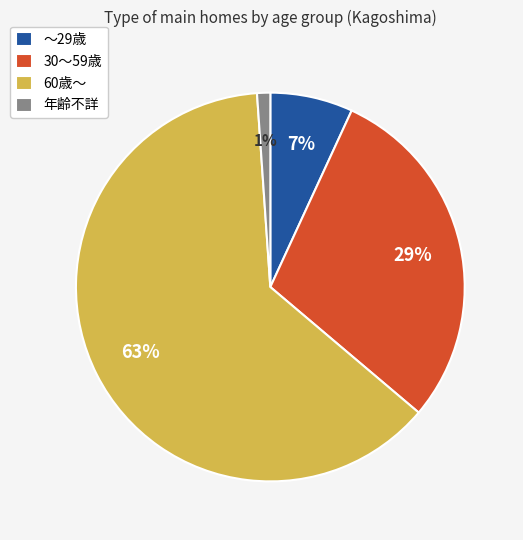

Is it true that 年齢不詳 is 1% of the pie?

True